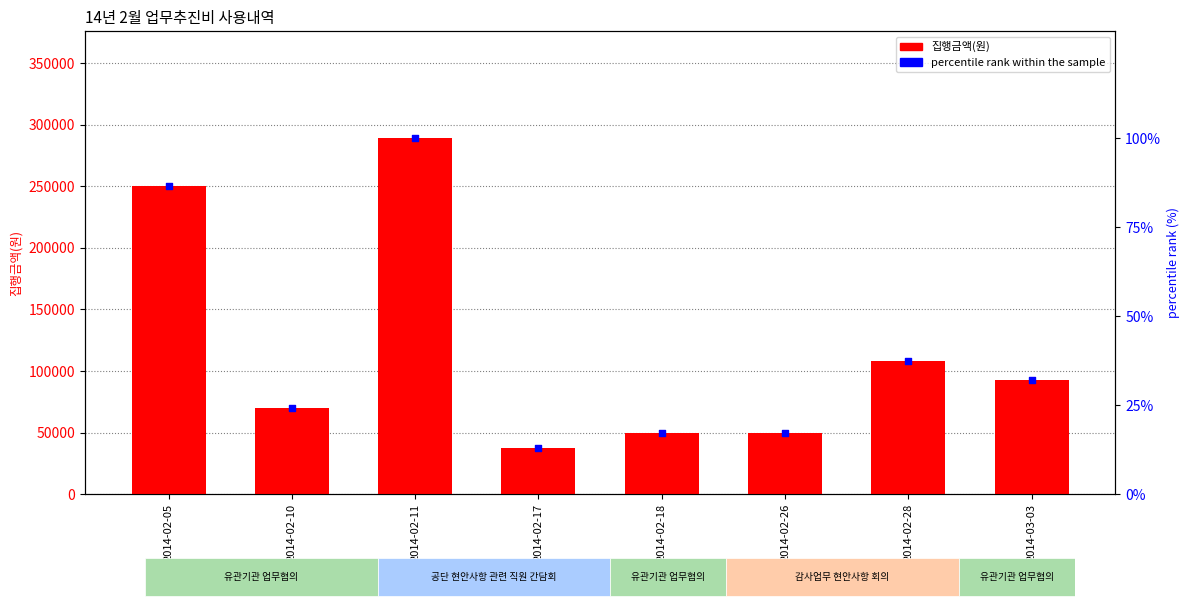

Which series reaches the minimum Y coordinate?

percentile rank within the sample